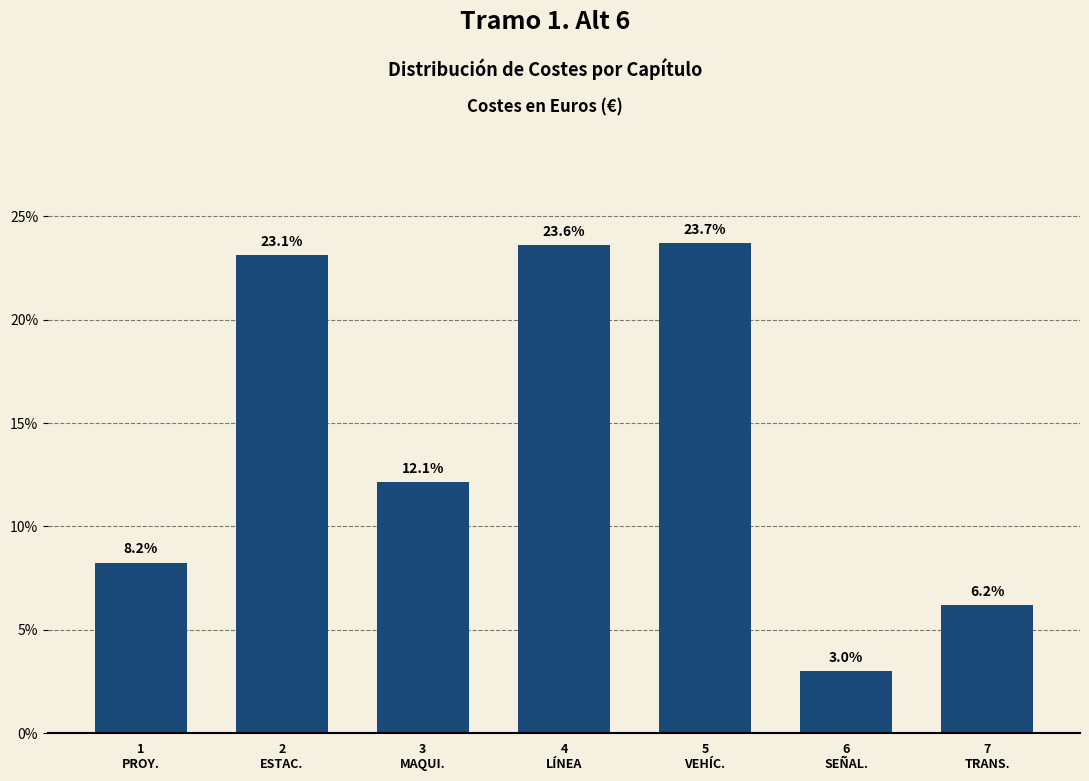

Reading left to right, extract all data points from this chart.

8.2	23.1	12.1	23.6	23.7	3.0	6.2